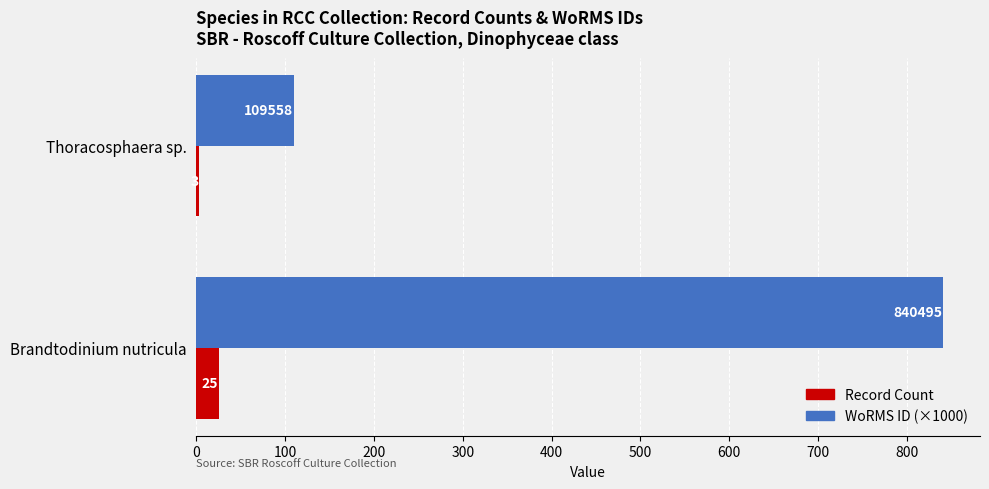

Which series has the largest total across all categories?

WoRMS ID (×1000)